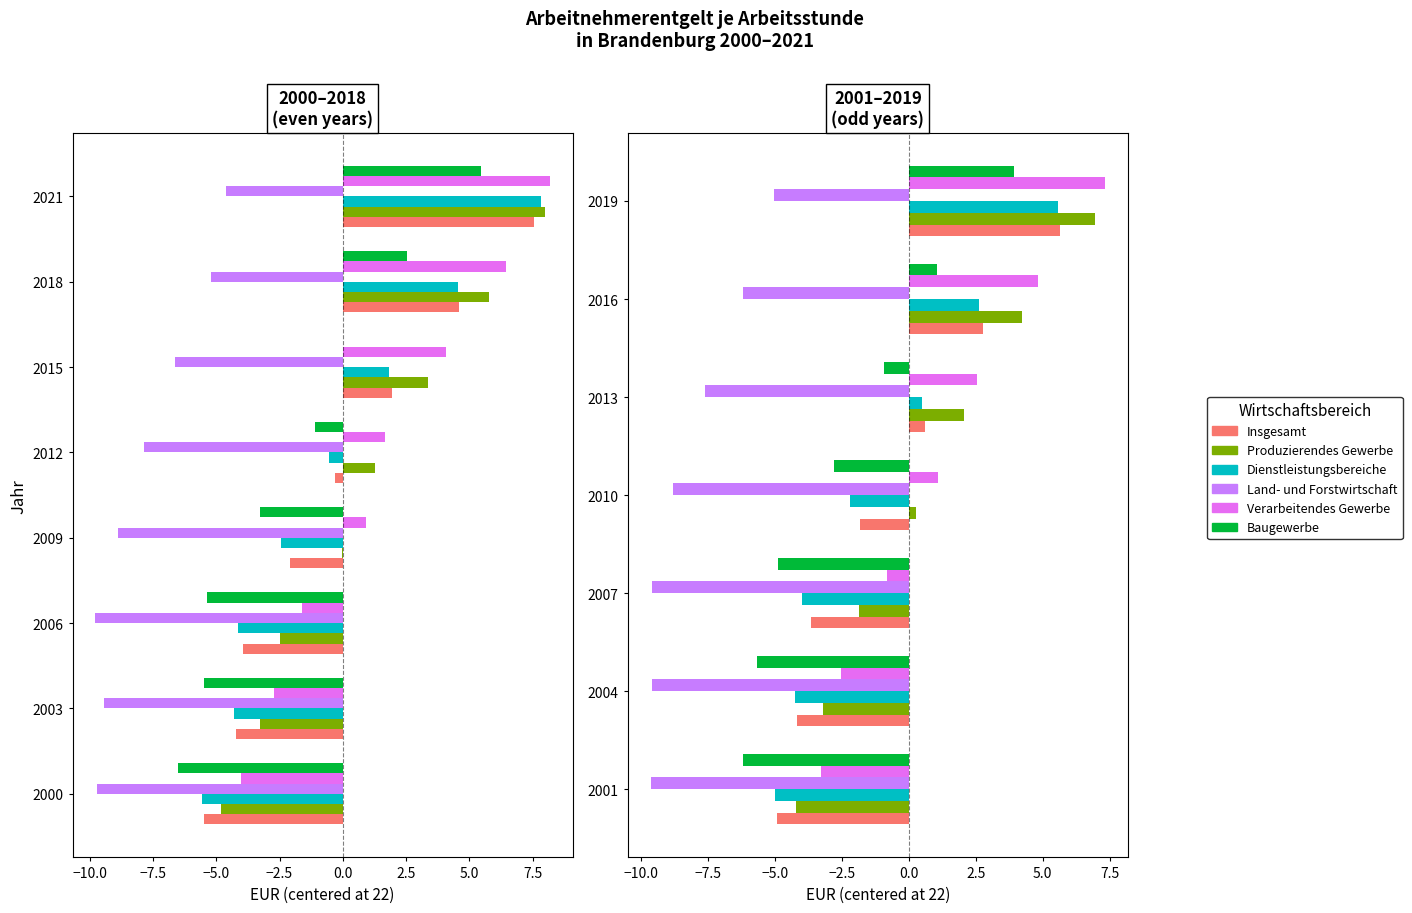

At how many categories does at least one series exceed -7?

7